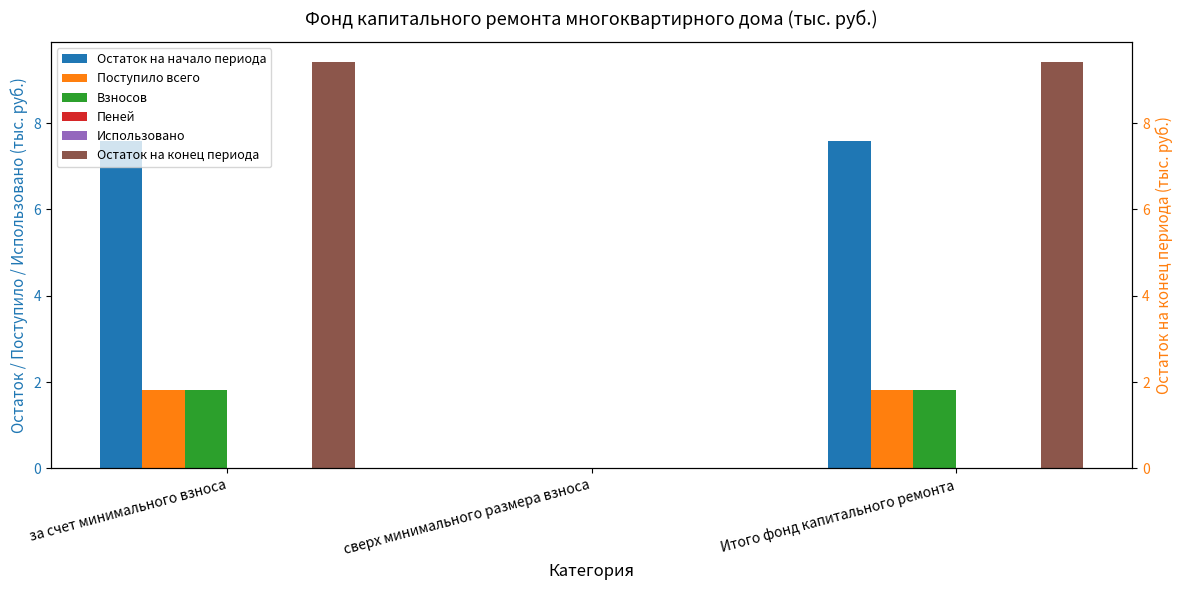

What is the spread (max minus min) of values at за счет минимального взноса?

9.4